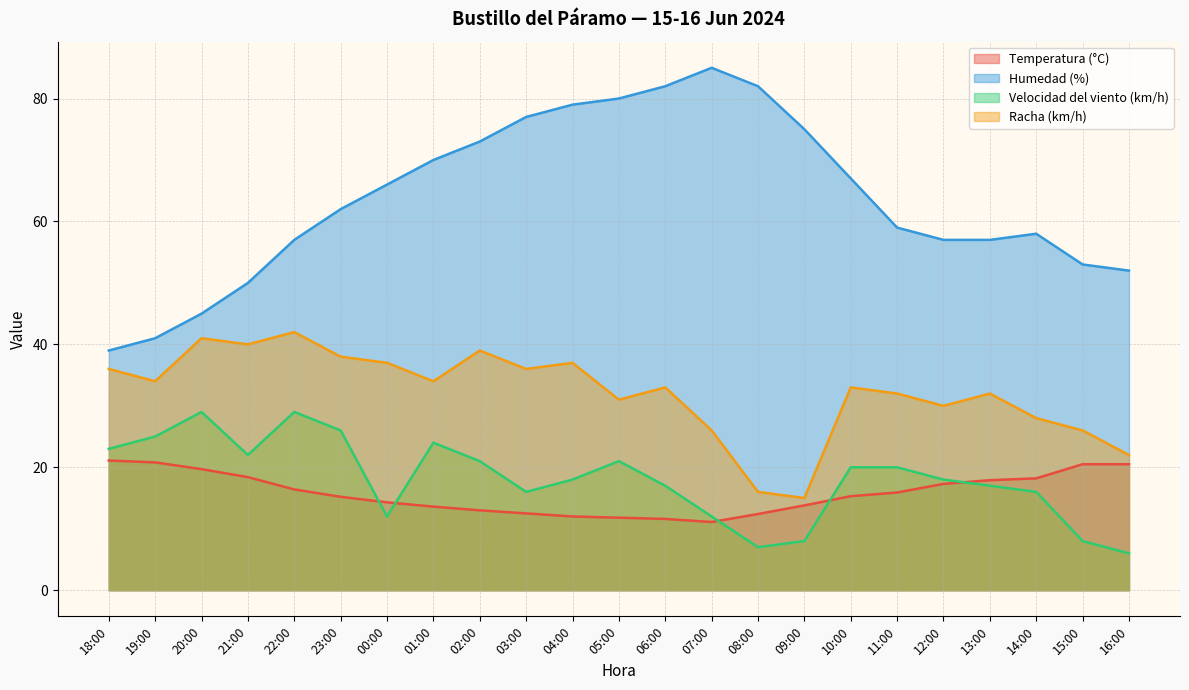

What are all the series names shown in the legend?

Temperatura (°C), Humedad (%), Velocidad del viento (km/h), Racha (km/h)